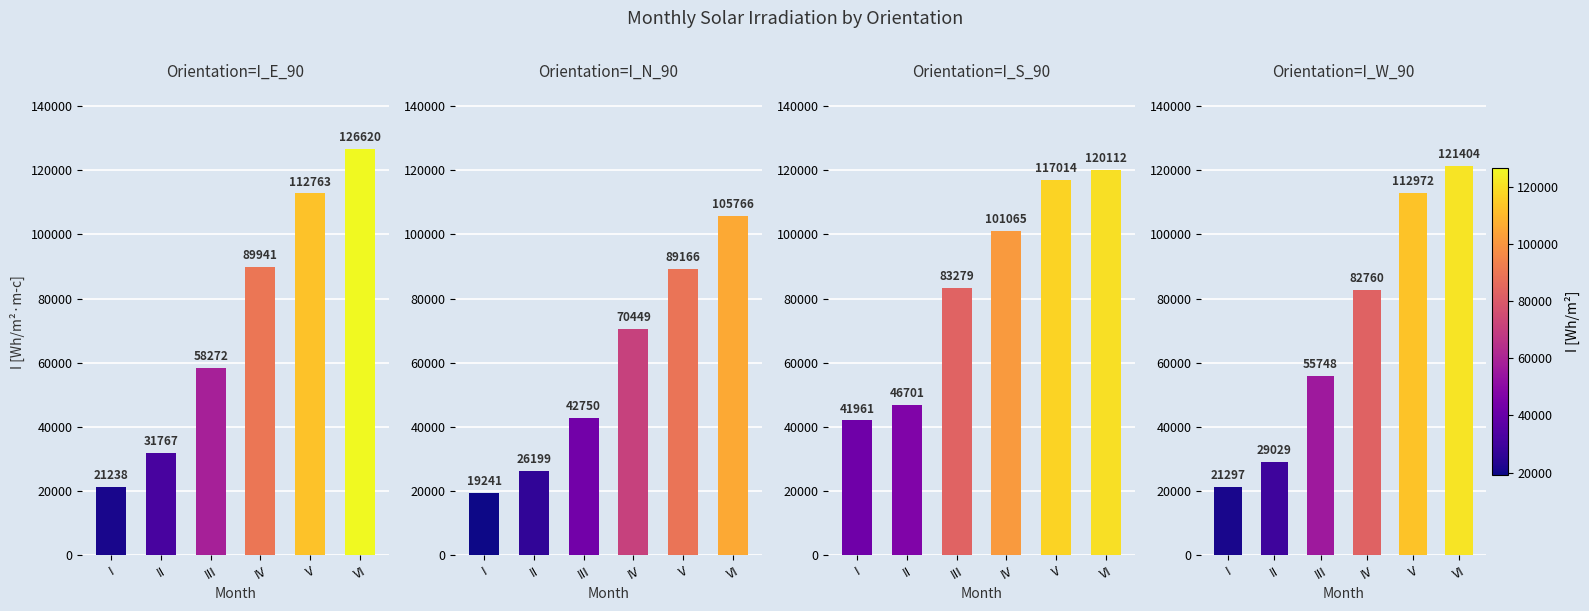

Which series has the largest range (max minus min)?

I_E_90